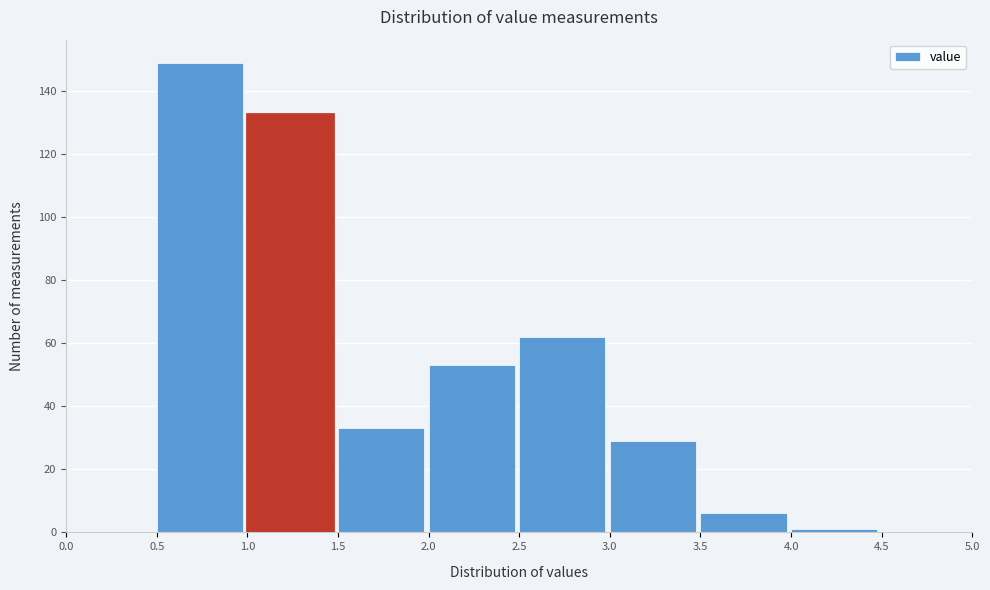

Over which range of the x-axis is the bar tallest?

0.5 to 1.0